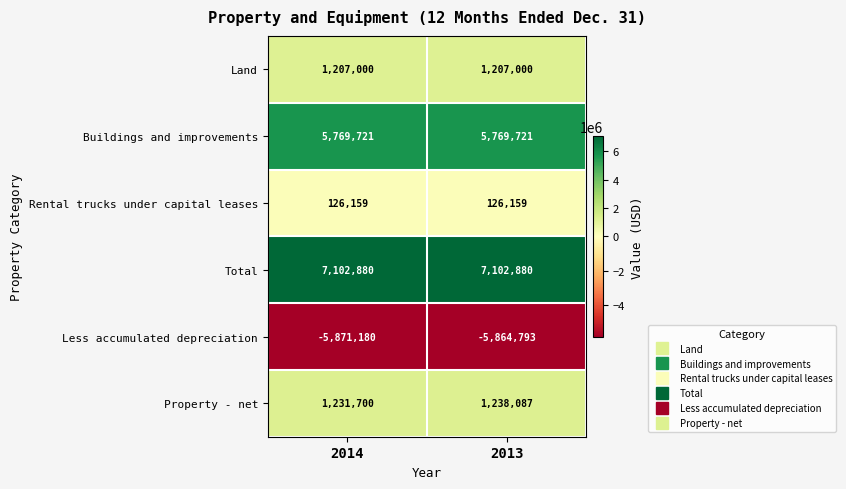

List the series in order of their peak value, lowest first.

Less accumulated depreciation, Rental trucks under capital leases, Land, Property - net, Buildings and improvements, Total